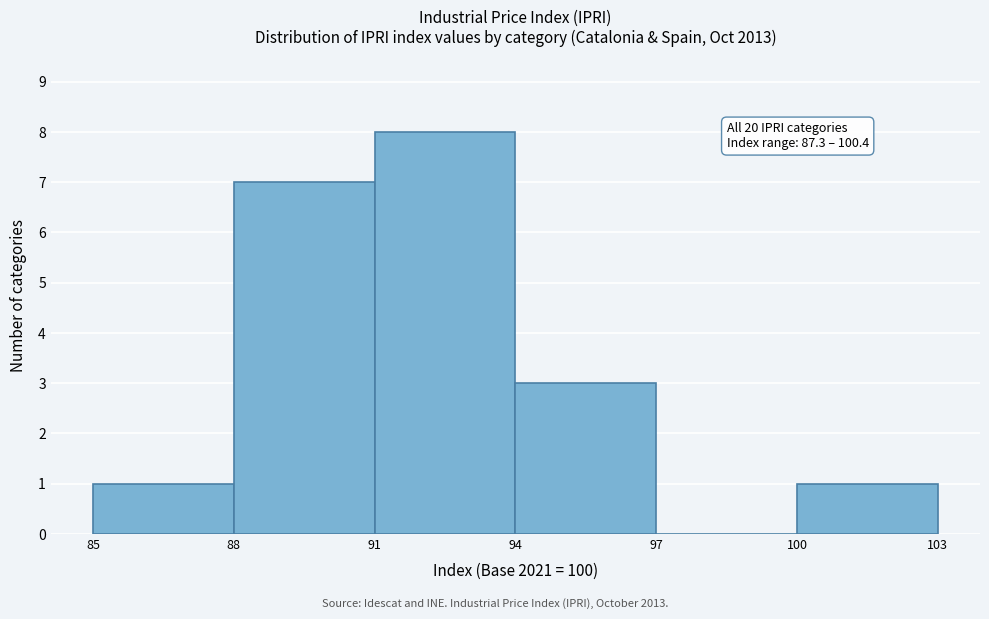

Over which range of the x-axis is the bar tallest?

91 to 94